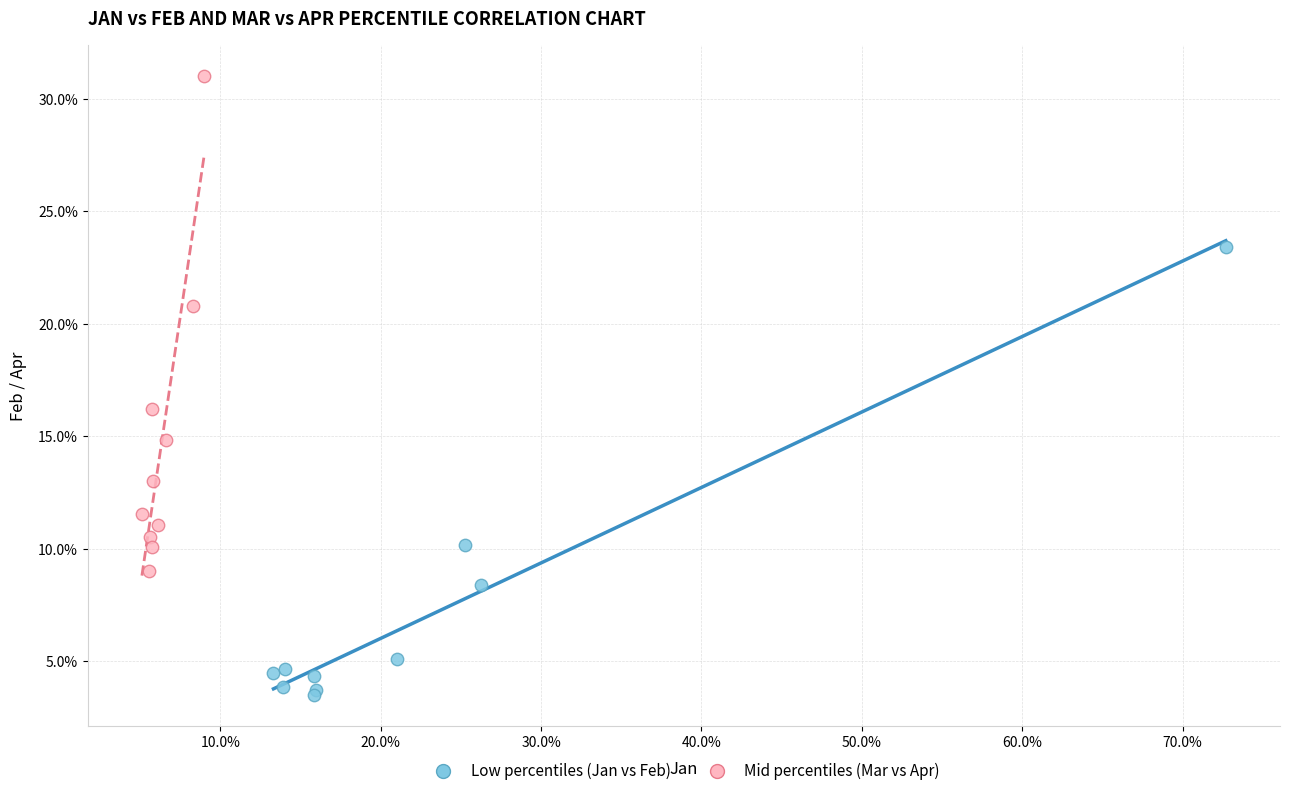

Which series reaches the minimum Y coordinate?

Low percentiles (Jan vs Feb)